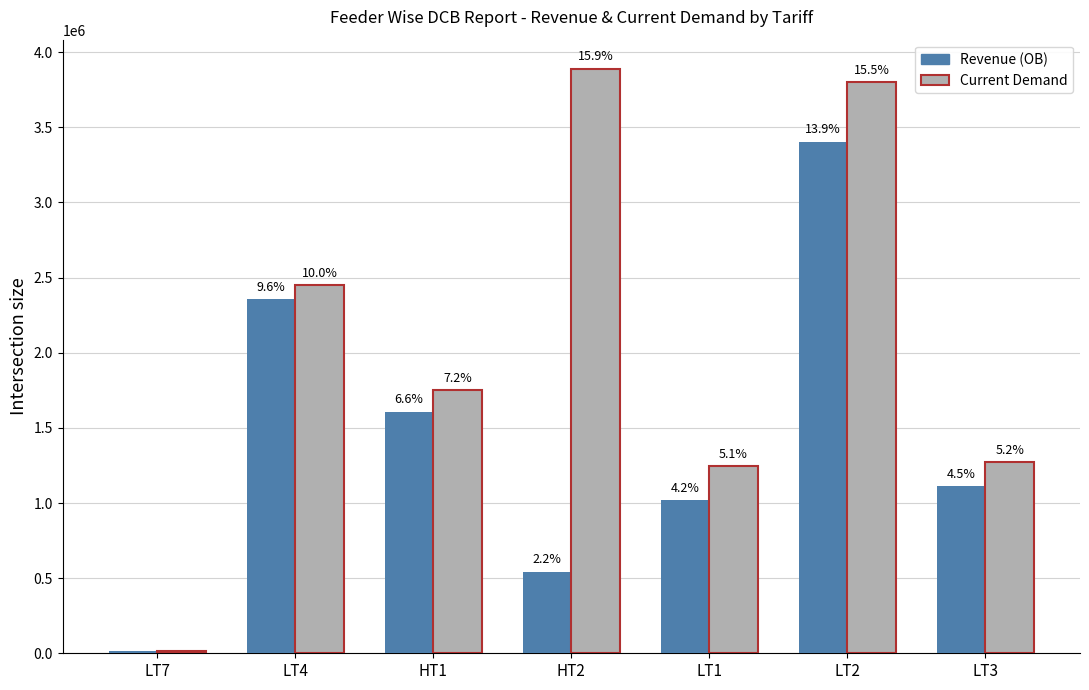

What is the label of the 6th bar from the right?

LT4